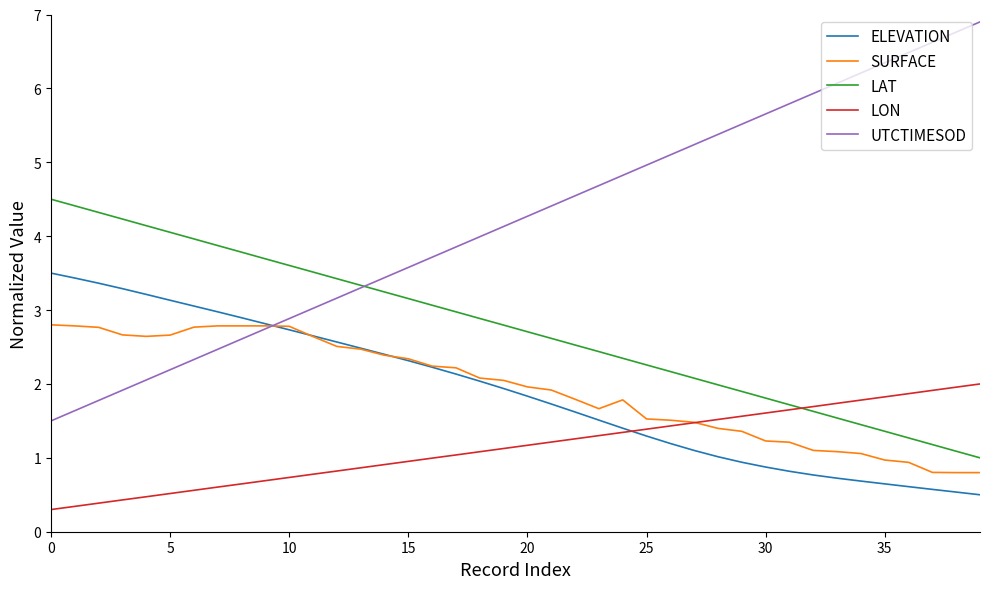

Which series has the largest total across all categories?

UTCTIMESOD